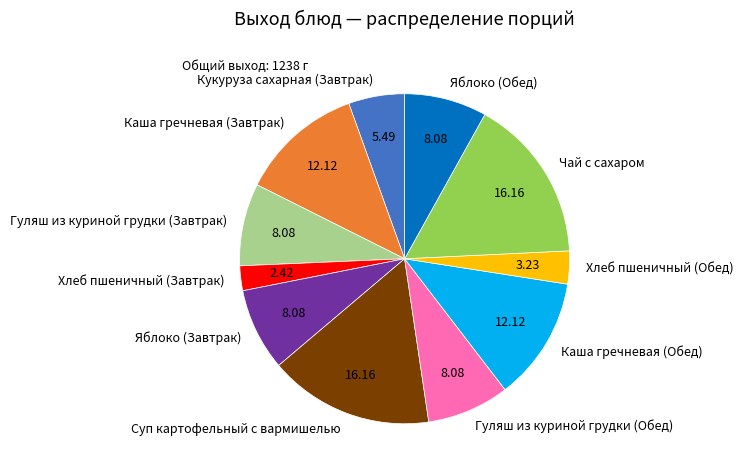

The Каша гречневая (Завтрак) slice represents 12% of the pie. True or false?

True